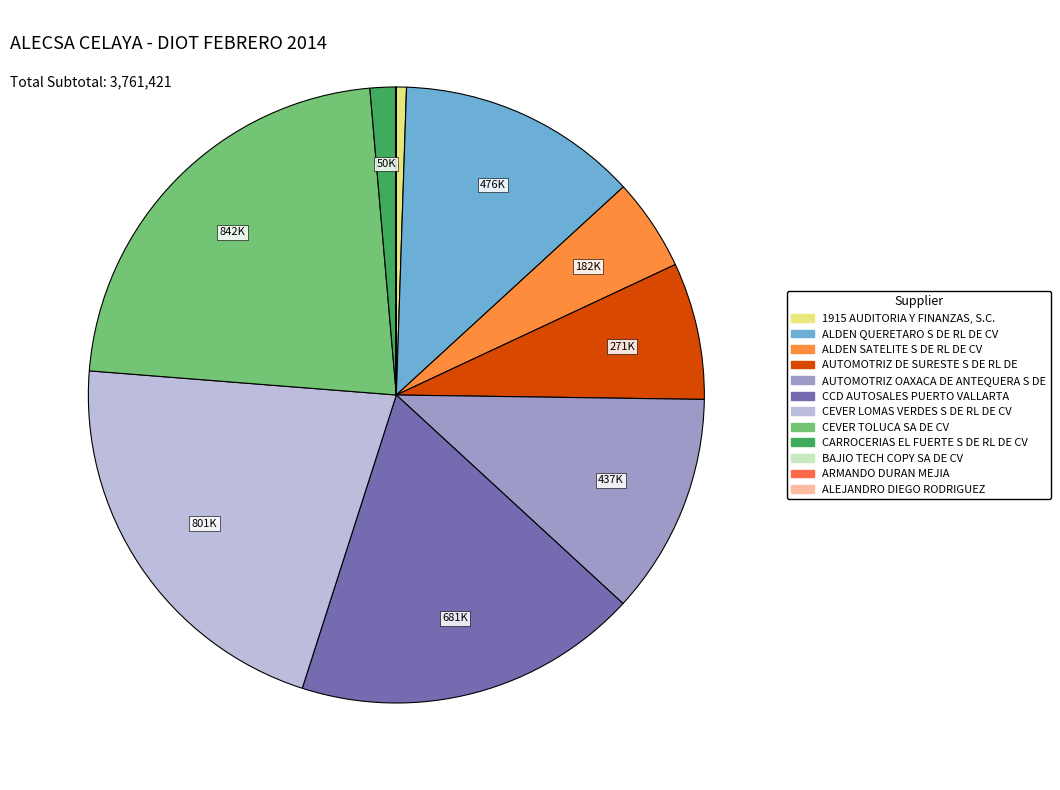

To the nearest percent, what percentage of the pie is CARROCERIAS EL FUERTE S DE RL DE CV?

1%